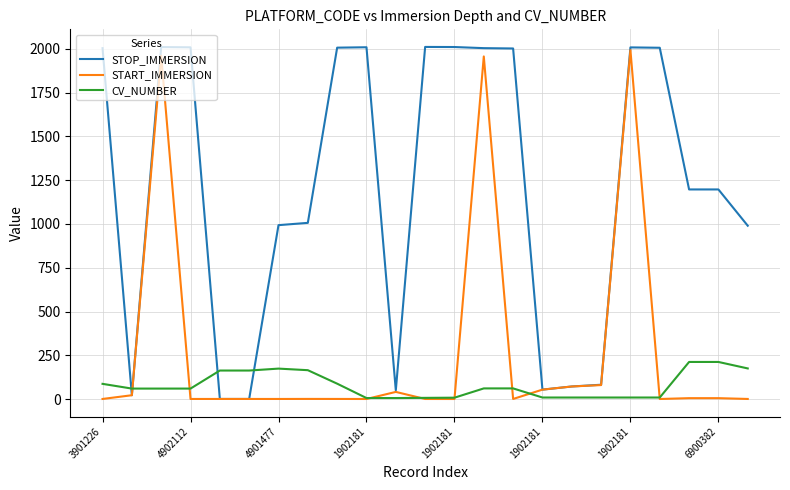

Which series has the largest total across all categories?

STOP_IMMERSION